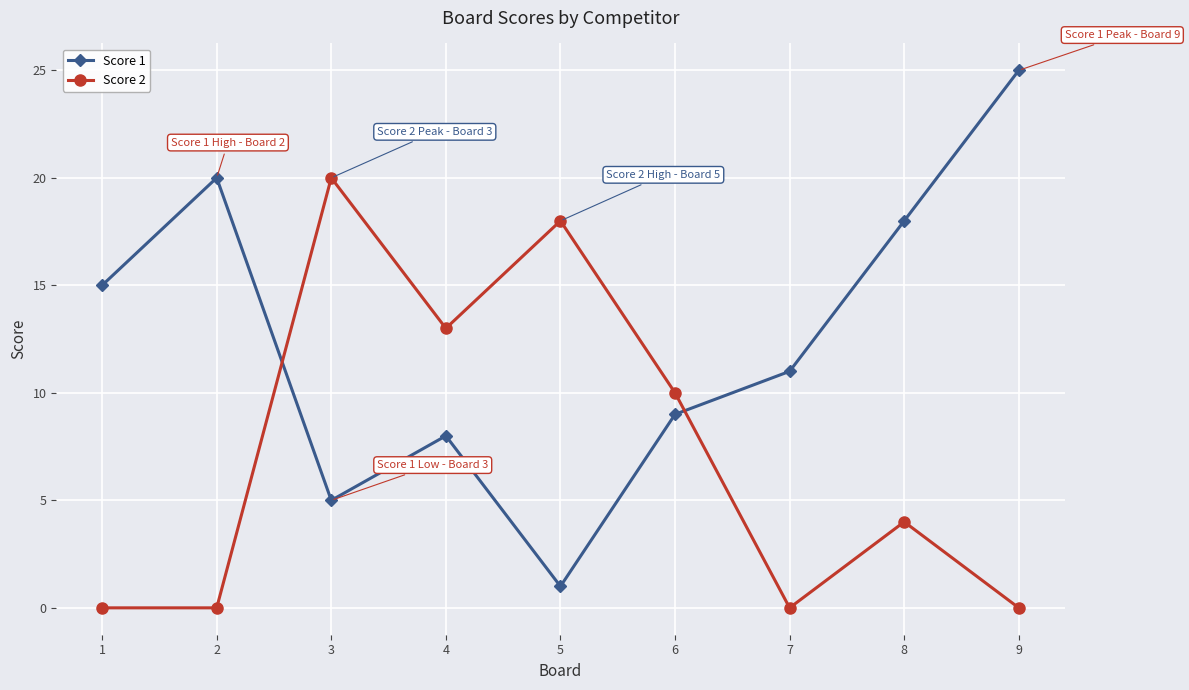

Is the value of Score 2 at 6 greater than the value of Score 1 at 3?

Yes